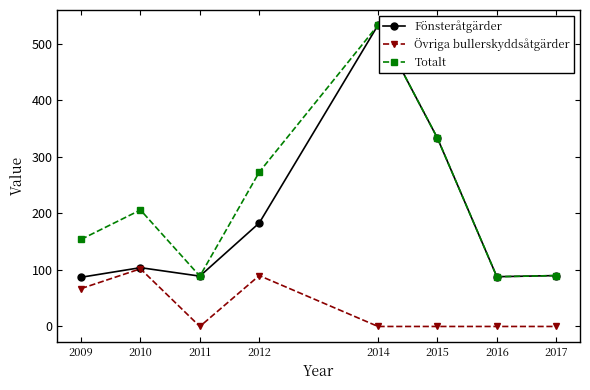

What is the total value across all series at 2015?

666